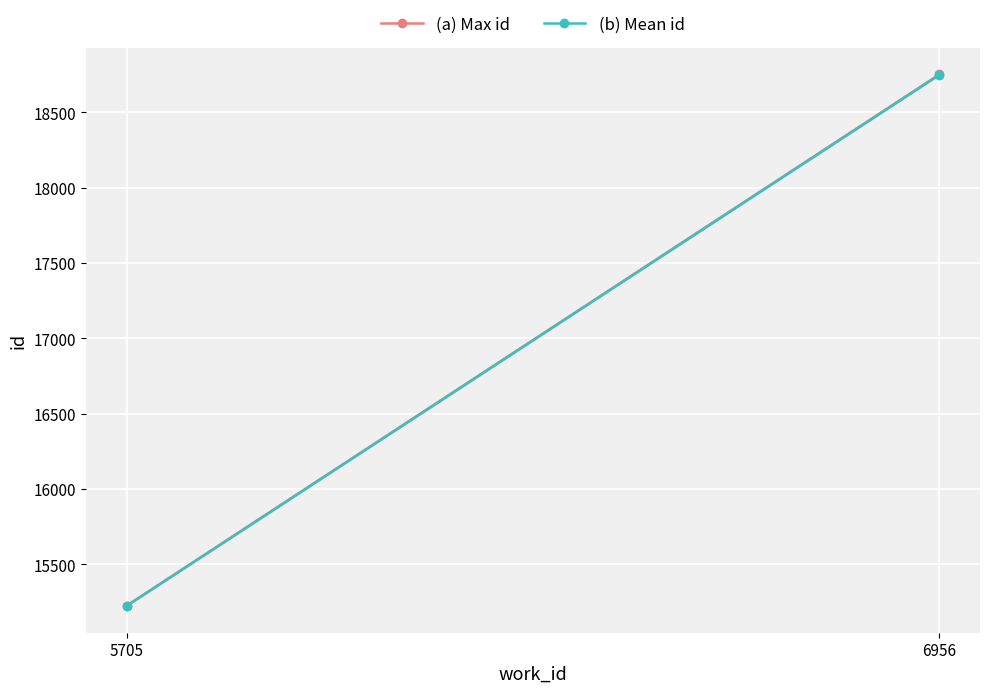

What is the average value of the (b) Mean id series?

16986